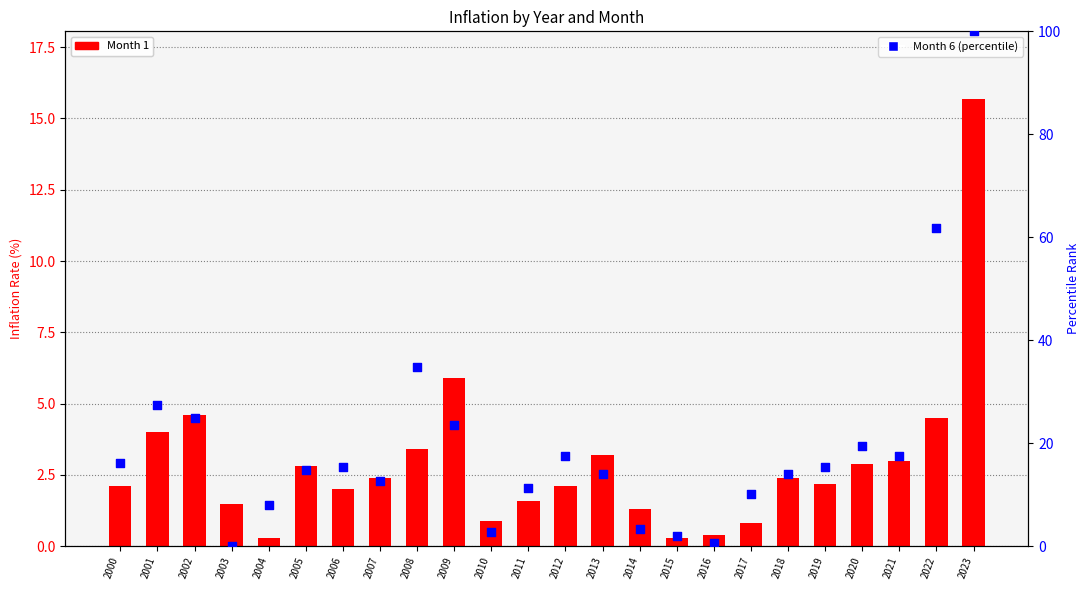

Is the value of Month 6 (percentile) at 2005 greater than the value of Month 1 at 2023?

No